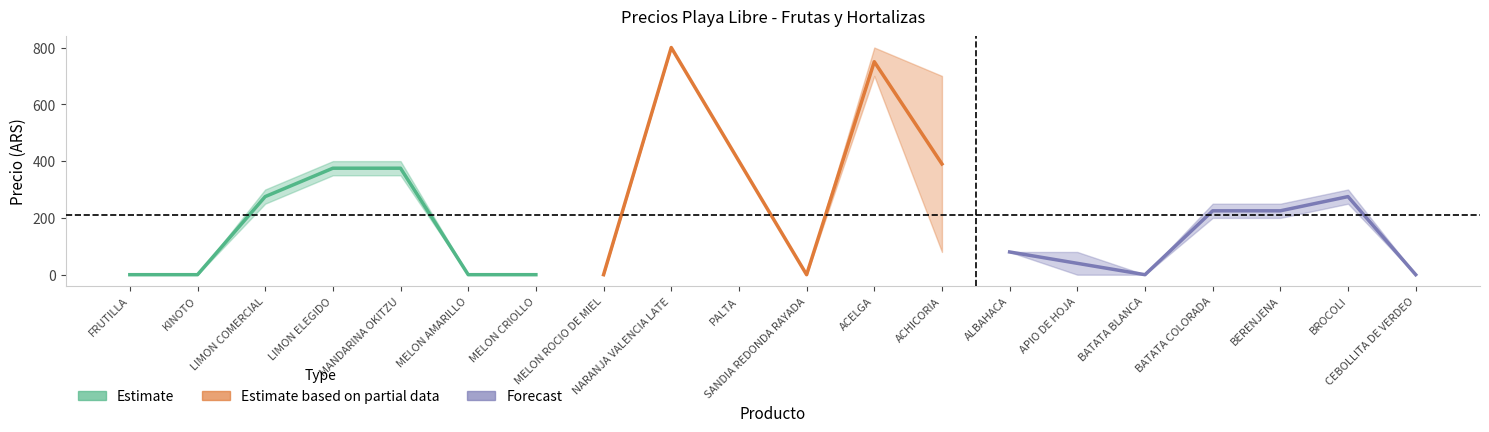

Reading left to right, list all the values displayed in this chart.

PRECIO MAXIMO: FRUTILLA=0	KINOTO=0	LIMON COMERCIAL=300	LIMON ELEGIDO=400	MANDARINA OKITZU=400	MELON AMARILLO=0	MELON CRIOLLO=0	MELON ROCIO DE MIEL=0	NARANJA VALENCIA LATE=800	PALTA=400	SANDIA REDONDA RAYADA=0	ACELGA=800	ACHICORIA=700	ALBAHACA=80	APIO DE HOJA=80	BATATA BLANCA=0	BATATA COLORADA=250	BERENJENA=250	BROCOLI=300	CEBOLLITA DE VERDEO=0
PRECIO MINIMO: FRUTILLA=0	KINOTO=0	LIMON COMERCIAL=250	LIMON ELEGIDO=350	MANDARINA OKITZU=350	MELON AMARILLO=0	MELON CRIOLLO=0	MELON ROCIO DE MIEL=0	NARANJA VALENCIA LATE=800	PALTA=400	SANDIA REDONDA RAYADA=0	ACELGA=700	ACHICORIA=80	ALBAHACA=80	APIO DE HOJA=0	BATATA BLANCA=0	BATATA COLORADA=200	BERENJENA=200	BROCOLI=250	CEBOLLITA DE VERDEO=0